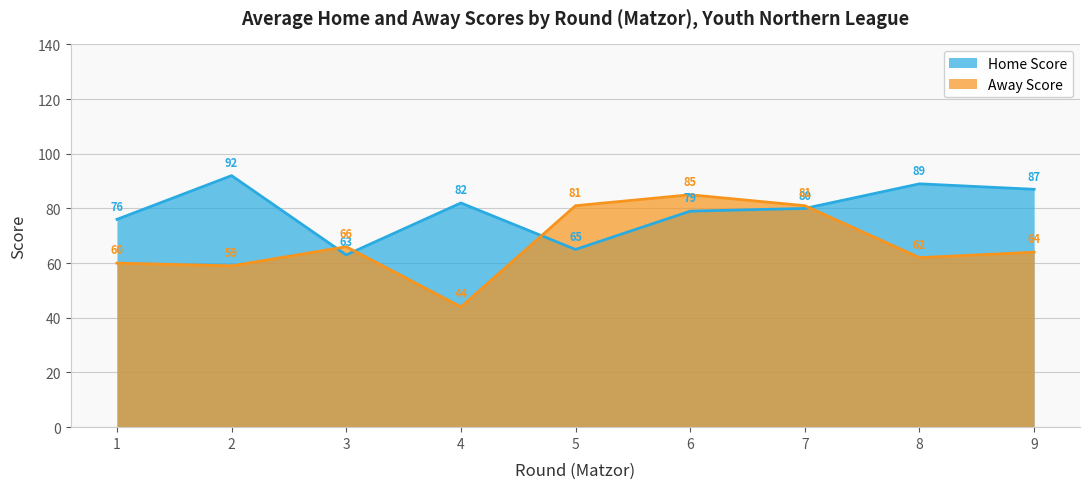

What is the smallest value displayed?

44